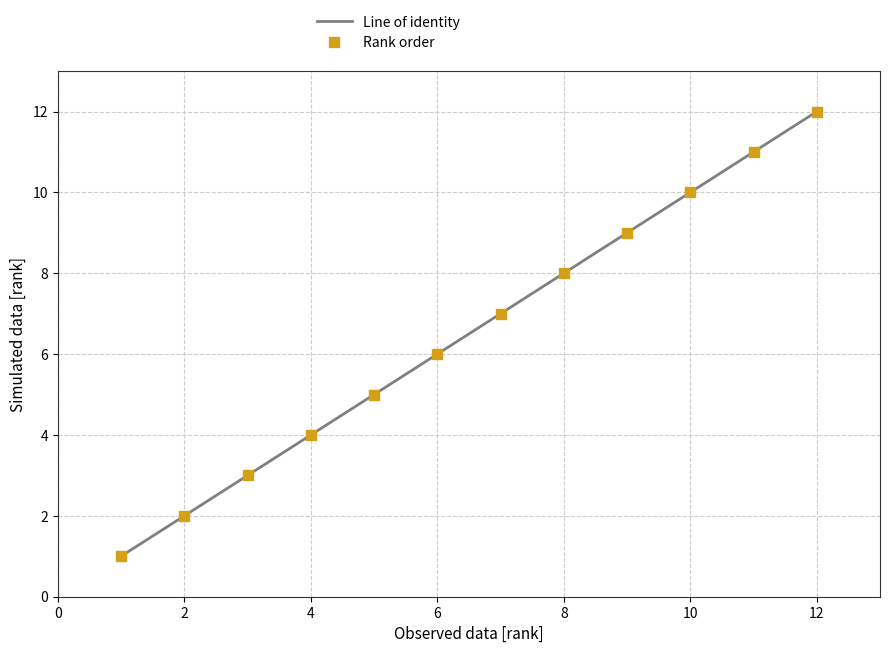

What is the average X value?

6